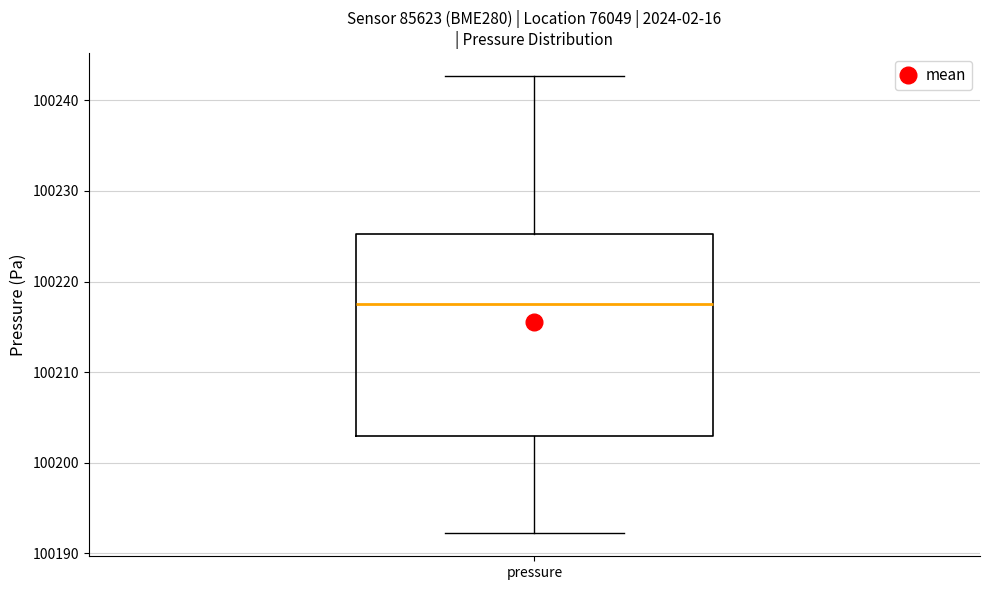

Read this box plot against the y-axis: the position of the median line, the range covered by the box, and the ends of both whiskers. The values are not printed on the chart, so give them approximately, as read against the axis.

median 100217, box 100203 to 100225, whiskers 100192 to 100243